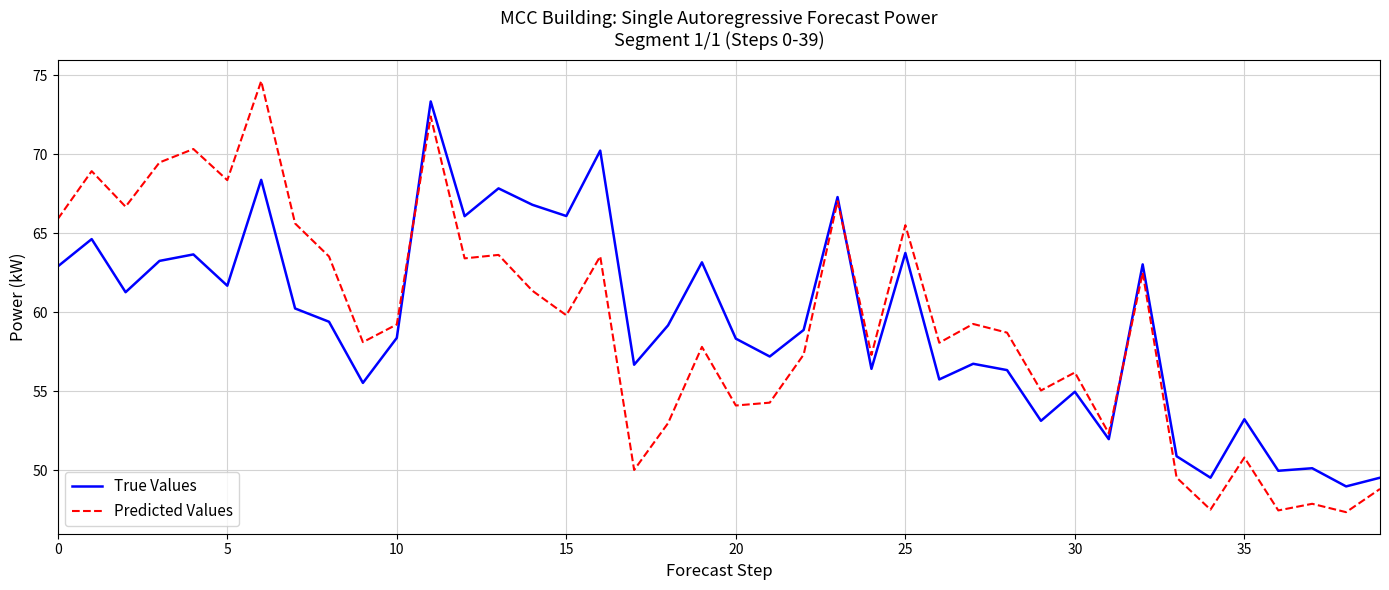

What is the lowest value of the Predicted Values series?

47.3